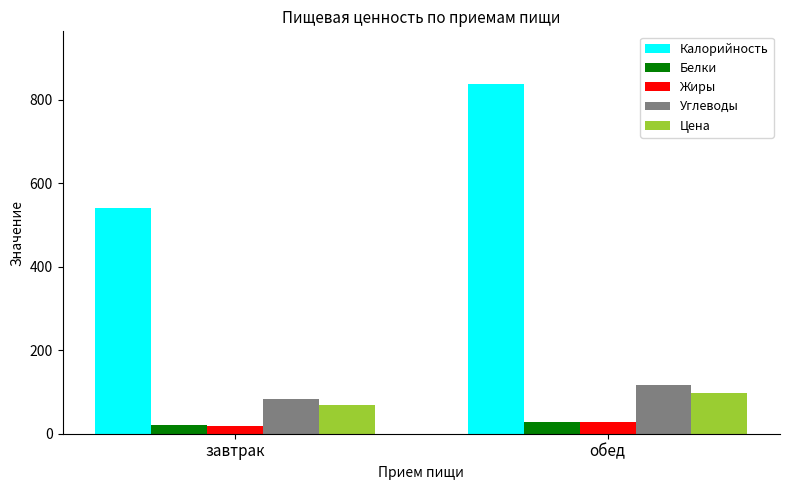

Is the value of Углеводы at обед greater than the value of Жиры at обед?

Yes